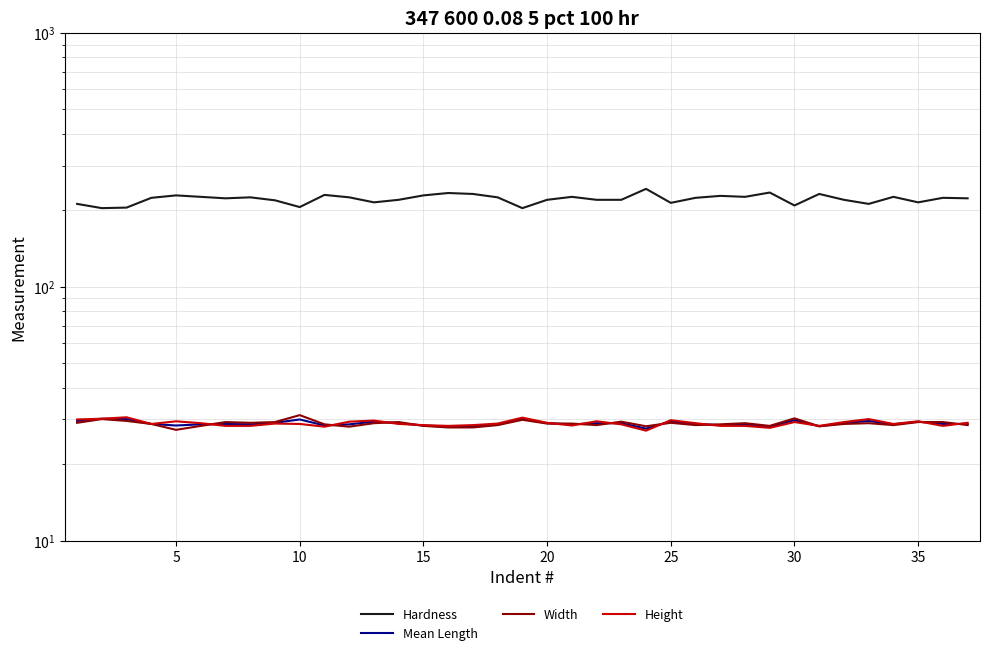

At 35, list the series in order from smallest to largest.

Height, Mean Length, Width, Hardness